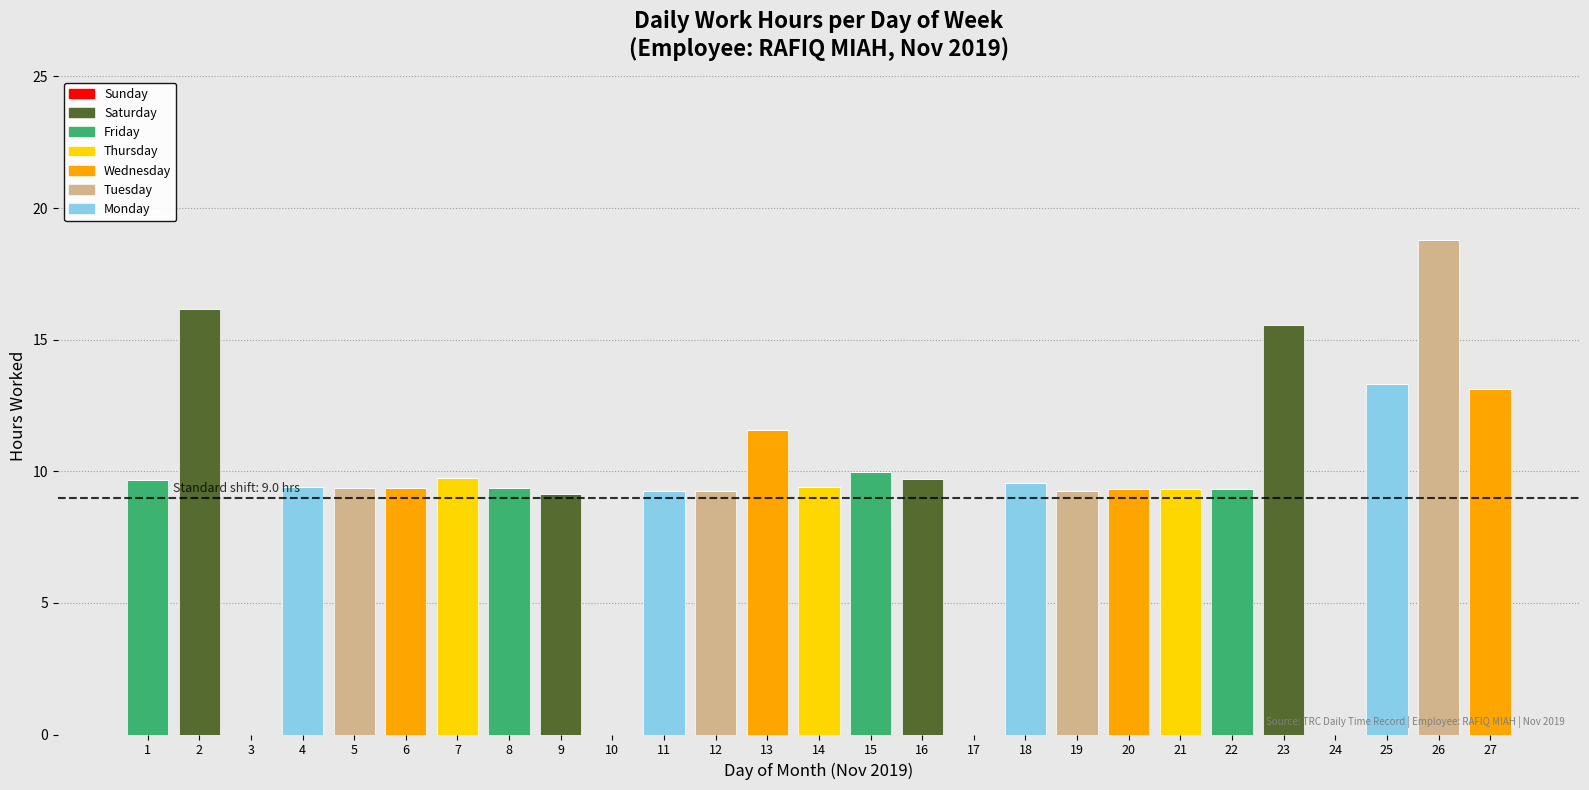

What is the sum of all Monday values?

41.5